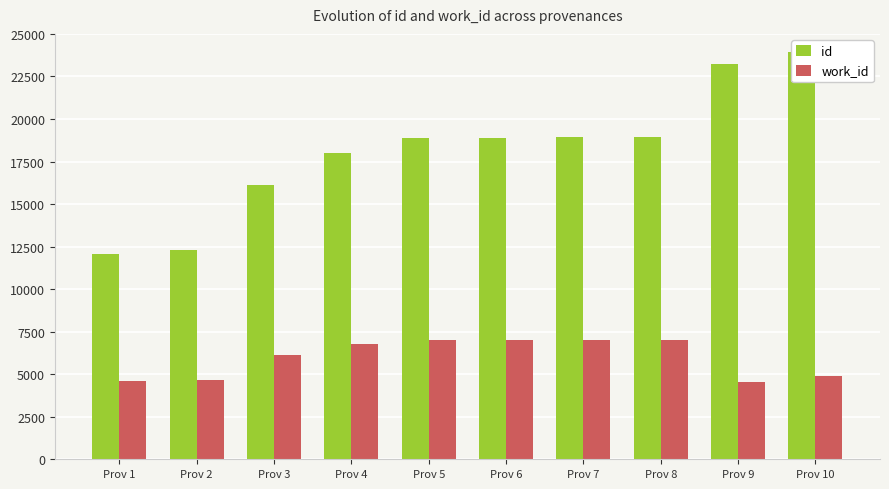

What is the total value across all series at Prov 2?

16986